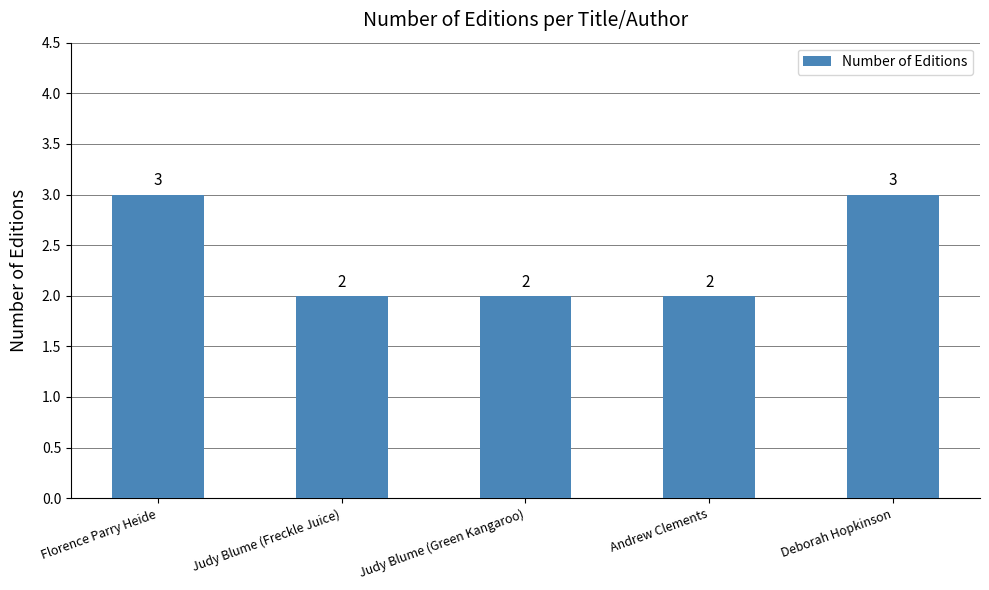

Reading left to right, transcribe all the data shown in this chart.

3	2	2	2	3